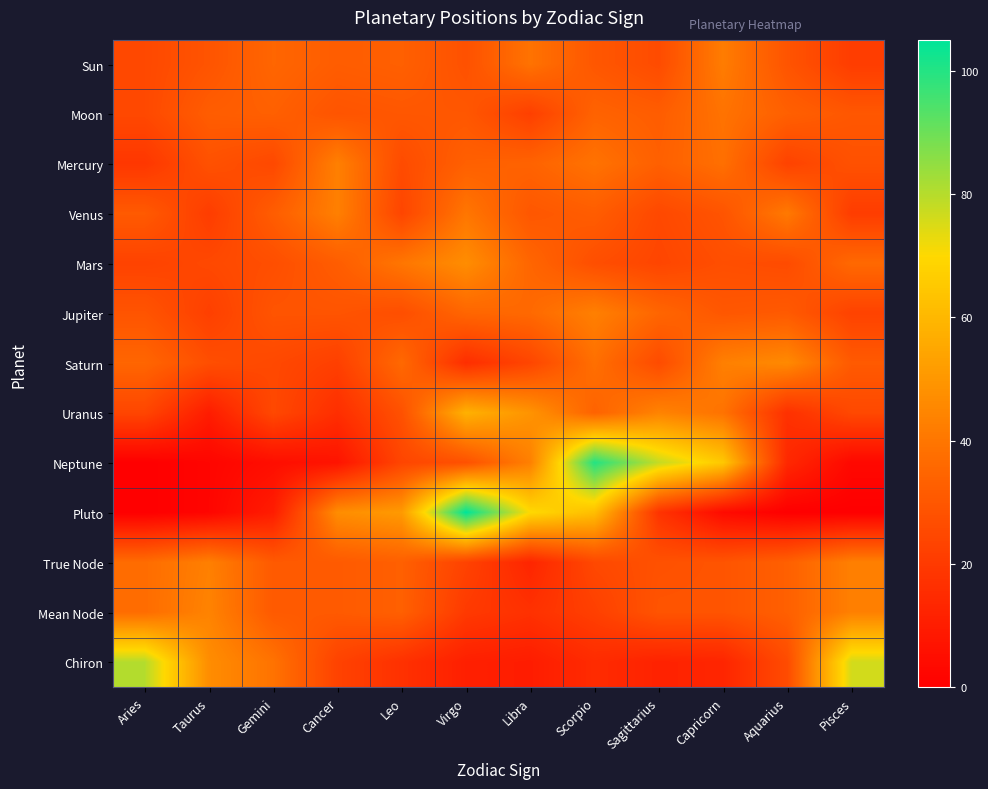

Reading right to left, list all the values displayed in this chart.

Sun: Pisces=21	Aquarius=29	Capricorn=42	Sagittarius=26	Scorpio=30	Libra=39	Virgo=28	Leo=33	Cancer=32	Gemini=35	Taurus=29	Aries=25
Moon: Pisces=30	Aquarius=33	Capricorn=39	Sagittarius=32	Scorpio=34	Libra=22	Virgo=30	Leo=30	Cancer=29	Gemini=33	Taurus=32	Aries=25
Mercury: Pisces=28	Aquarius=23	Capricorn=38	Sagittarius=33	Scorpio=39	Libra=34	Virgo=33	Leo=26	Cancer=43	Gemini=25	Taurus=28	Aries=19
Venus: Pisces=21	Aquarius=41	Capricorn=29	Sagittarius=25	Scorpio=32	Libra=30	Virgo=40	Leo=24	Cancer=43	Gemini=32	Taurus=21	Aries=31
Mars: Pisces=36	Aquarius=26	Capricorn=27	Sagittarius=24	Scorpio=27	Libra=35	Virgo=47	Leo=40	Cancer=32	Gemini=27	Taurus=25	Aries=23
Jupiter: Pisces=23	Aquarius=31	Capricorn=30	Sagittarius=35	Scorpio=43	Libra=36	Virgo=35	Leo=27	Cancer=29	Gemini=29	Taurus=22	Aries=29
Saturn: Pisces=31	Aquarius=46	Capricorn=43	Sagittarius=26	Scorpio=38	Libra=24	Virgo=16	Leo=36	Cancer=22	Gemini=25	Taurus=27	Aries=35
Uranus: Pisces=25	Aquarius=17	Capricorn=39	Sagittarius=44	Scorpio=34	Libra=49	Virgo=58	Leo=28	Cancer=16	Gemini=25	Taurus=10	Aries=24
Neptune: Pisces=3	Aquarius=14	Capricorn=65	Sagittarius=78	Scorpio=100	Libra=43	Virgo=28	Leo=24	Cancer=7	Gemini=5	Taurus=2	Aries=0
Pluto: Pisces=0	Aquarius=0	Capricorn=4	Sagittarius=18	Scorpio=62	Libra=70	Virgo=105	Leo=51	Cancer=47	Gemini=10	Taurus=2	Aries=0
True Node: Pisces=43	Aquarius=33	Capricorn=29	Sagittarius=28	Scorpio=25	Libra=13	Virgo=23	Leo=33	Cancer=31	Gemini=31	Taurus=43	Aries=37
Mean Node: Pisces=43	Aquarius=33	Capricorn=29	Sagittarius=29	Scorpio=22	Libra=17	Virgo=20	Leo=33	Cancer=31	Gemini=31	Taurus=44	Aries=37
Chiron: Pisces=76	Aquarius=26	Capricorn=13	Sagittarius=12	Scorpio=15	Libra=10	Virgo=11	Leo=17	Cancer=23	Gemini=39	Taurus=47	Aries=80